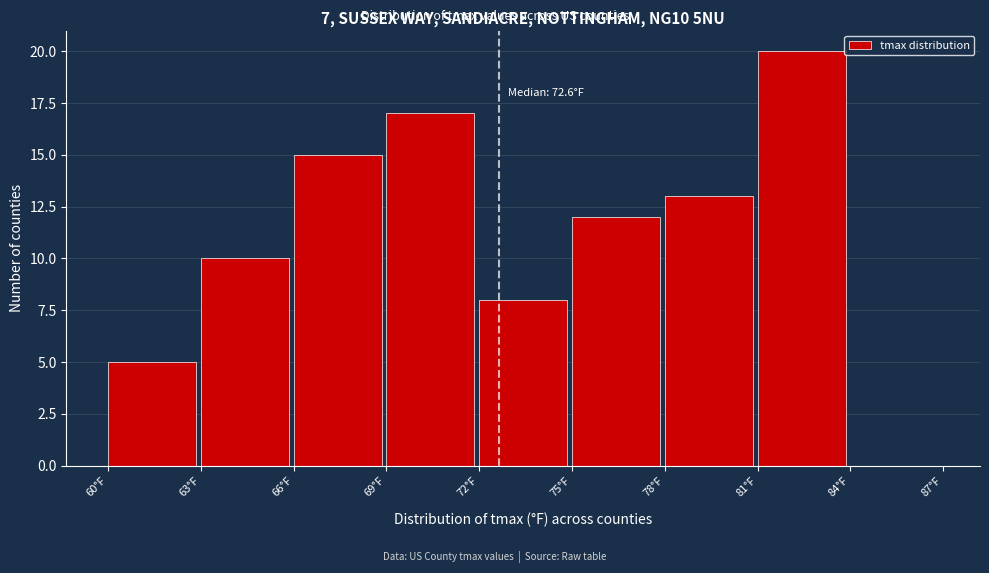

Over which range of the x-axis is the bar tallest?

81 to 84